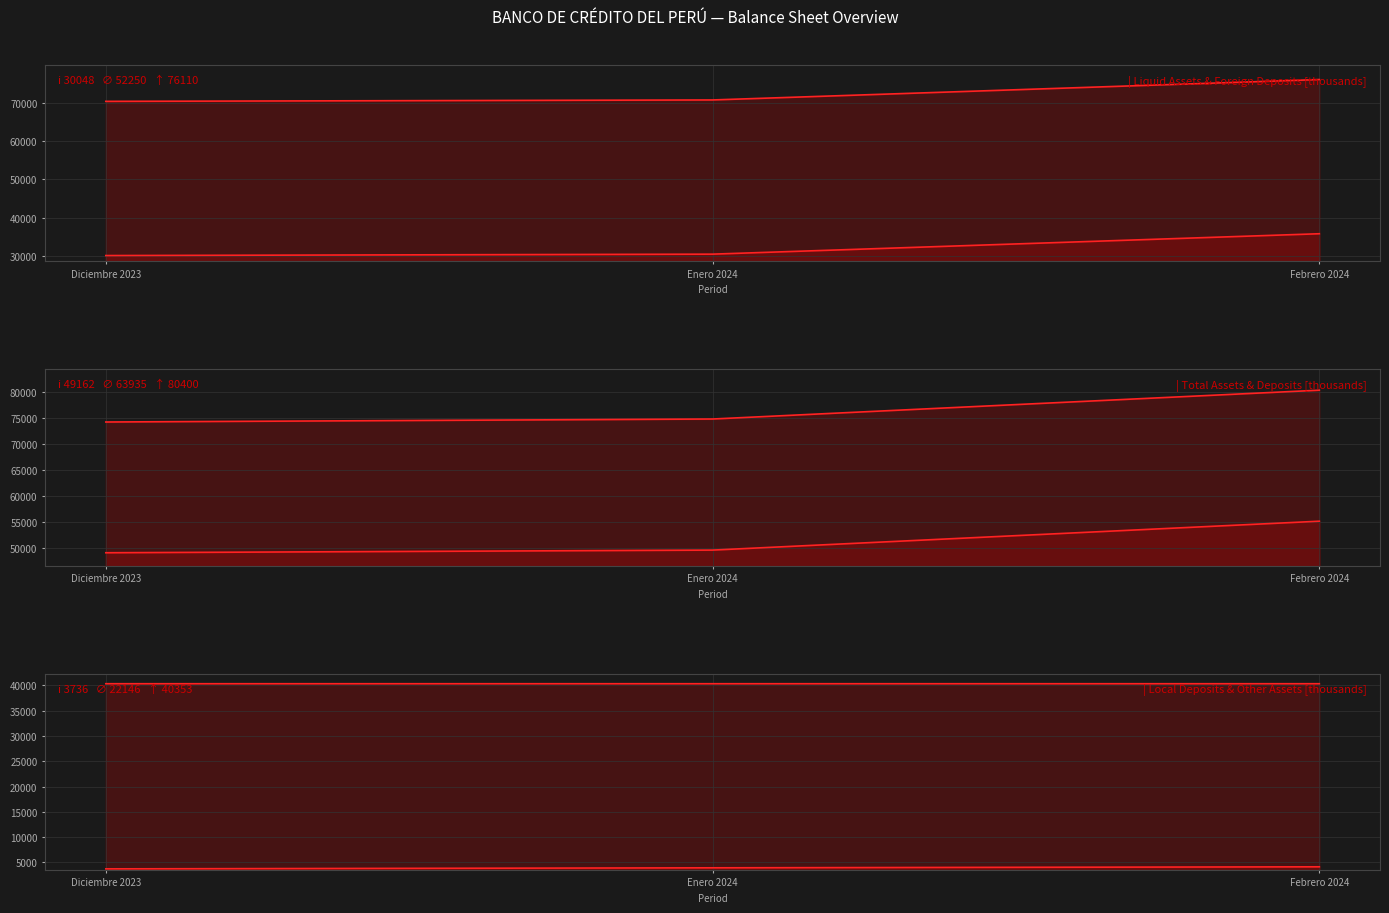

Count the Depositos Locales en Bancos (line) values in the range 40352 to 40353.

3